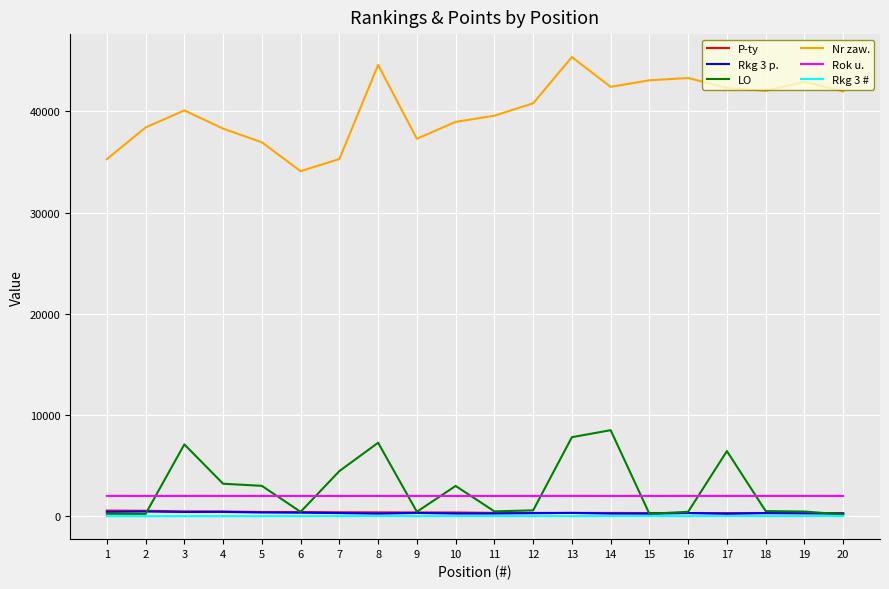

Between 12 and 18, which series saw the biggest shift?

Nr zaw.